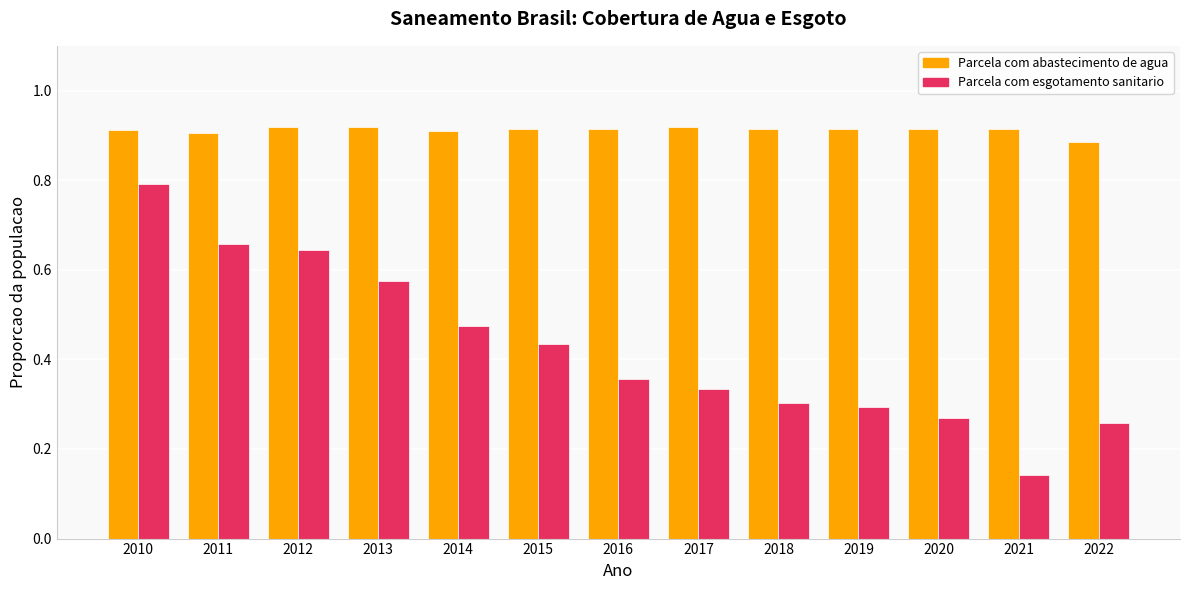

At which label is Parcela com esgotamento sanitario closest to 0?

2021